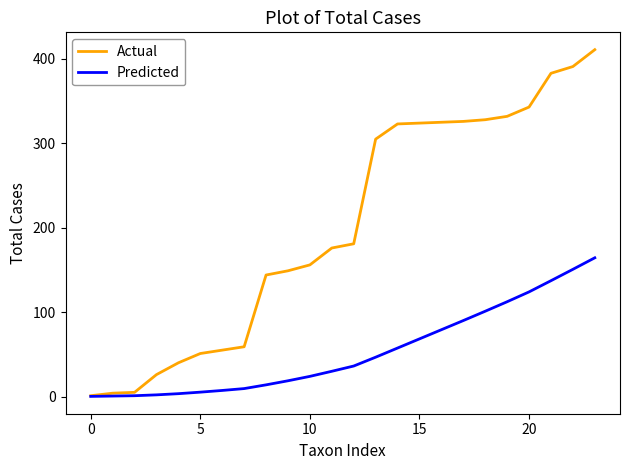

Which series has the largest total across all categories?

Actual